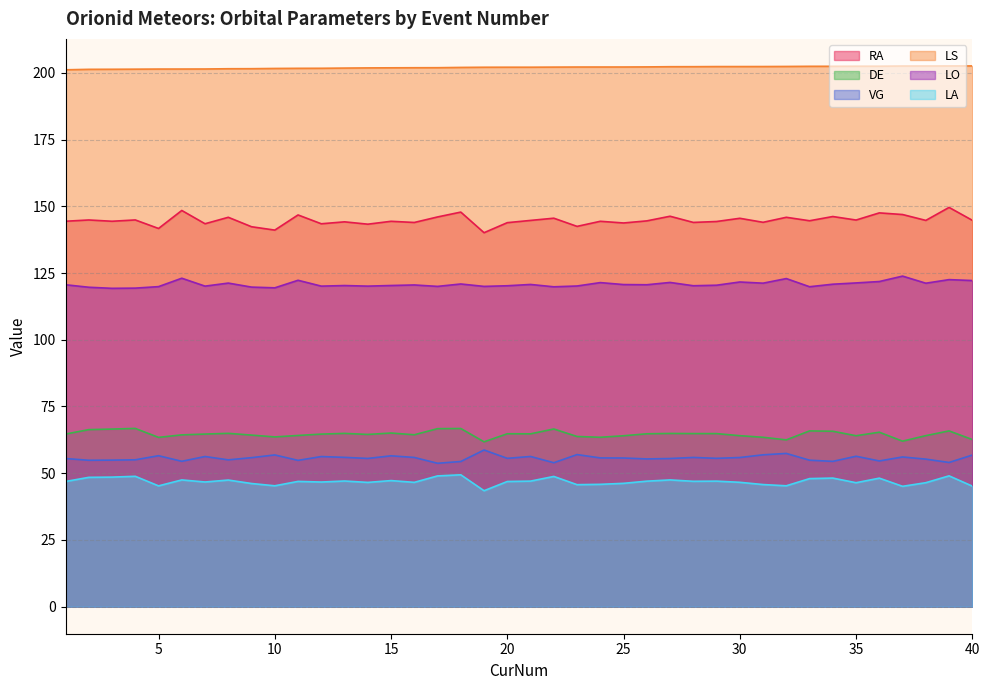

List the labels in order of LS value, smallest first.

1, 2, 3, 4, 5, 6, 7, 8, 9, 10, 11, 12, 13, 14, 15, 16, 17, 18, 19, 20, 21, 22, 23, 24, 25, 26, 27, 28, 29, 30, 31, 32, 33, 34, 35, 36, 37, 38, 39, 40